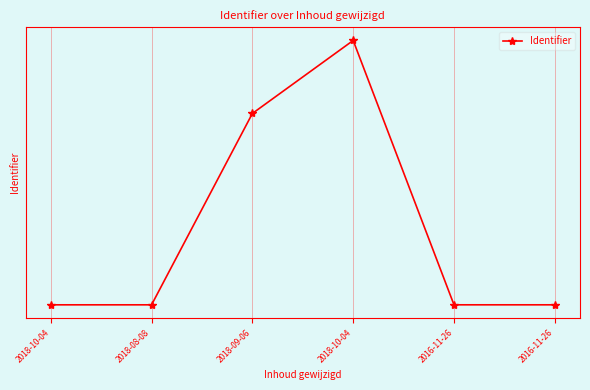

What is the label of the 6th point from the right?

2018-10-04